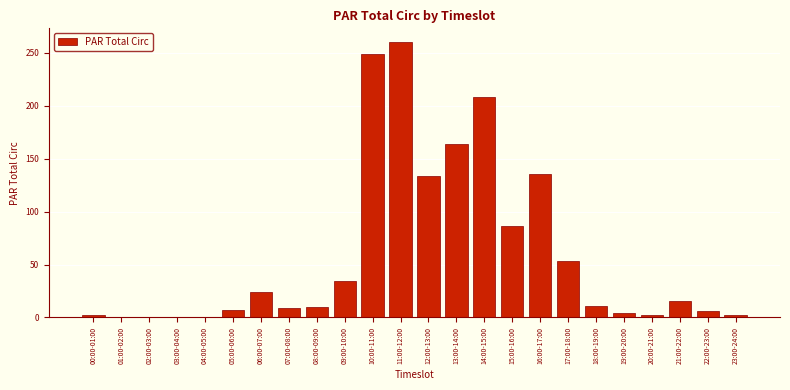

What is the sum of all values?

1416